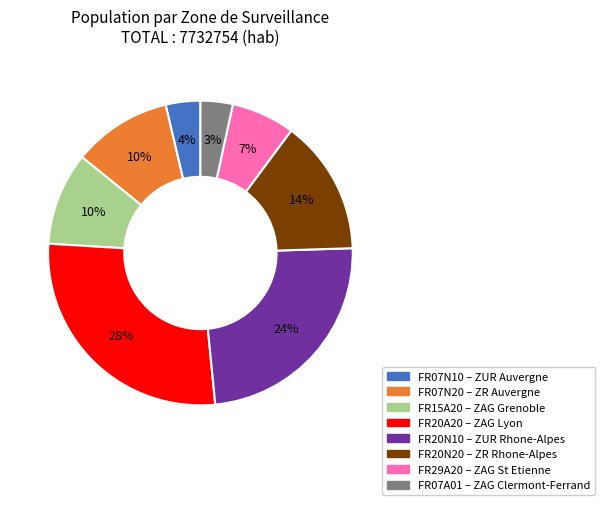

To the nearest percent, what is the average slice percentage?

12%